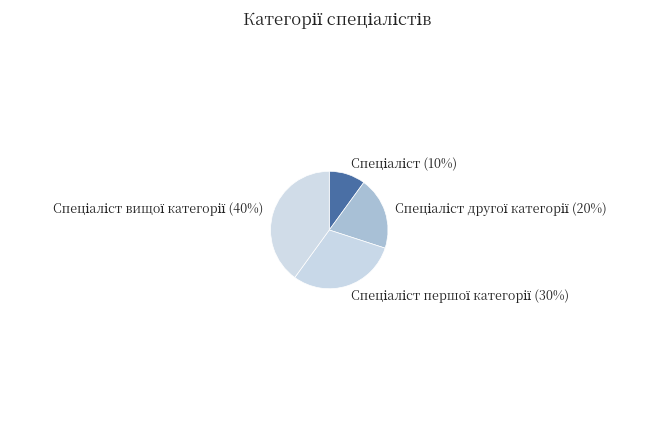

Count the number of slices in the pie.

4